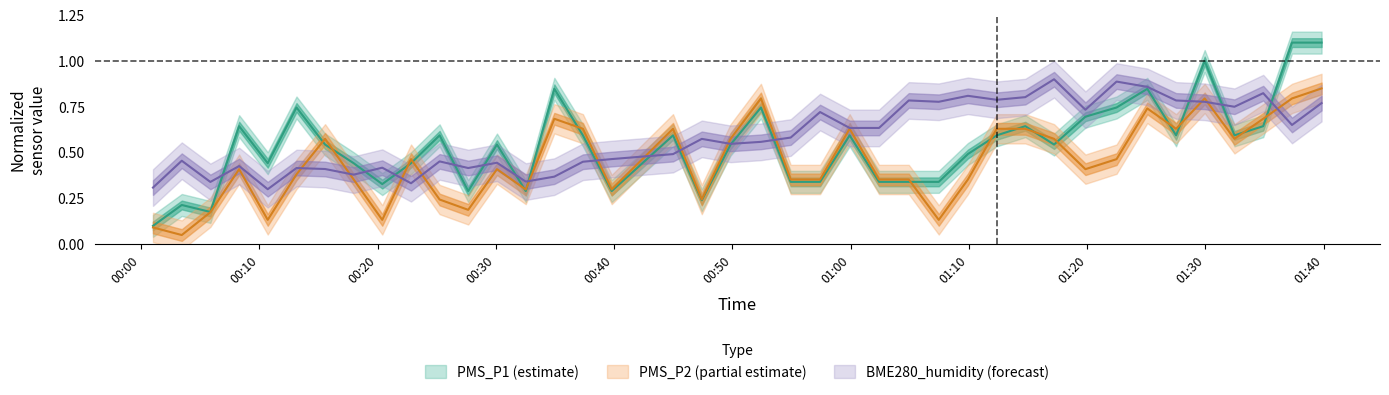

How many intersections are there between PMS_P2 and PMS_P1?

16